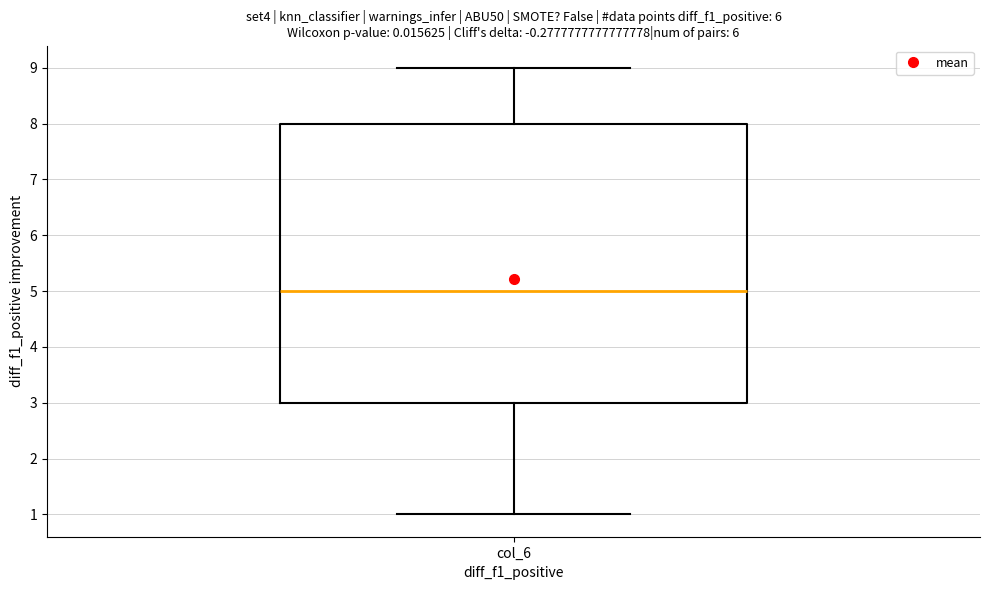

Read this box plot against the y-axis: the position of the median line, the range covered by the box, and the ends of both whiskers. The values are not printed on the chart, so give them approximately, as read against the axis.

median 5, box 3 to 8, whiskers 1 to 9